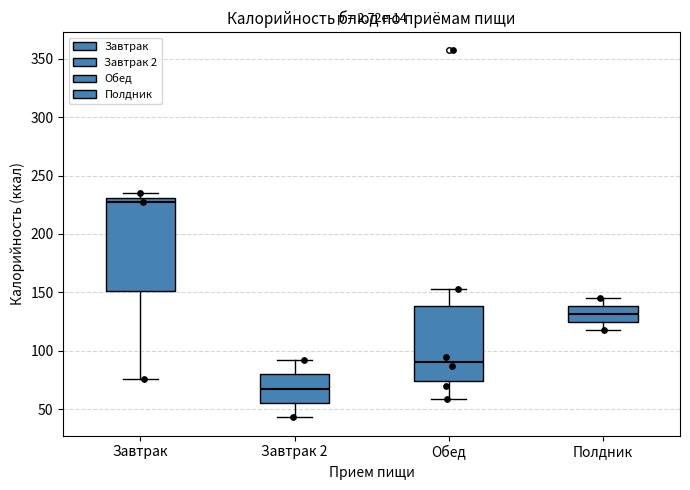

Which box has the lowest median line?

Завтрак 2